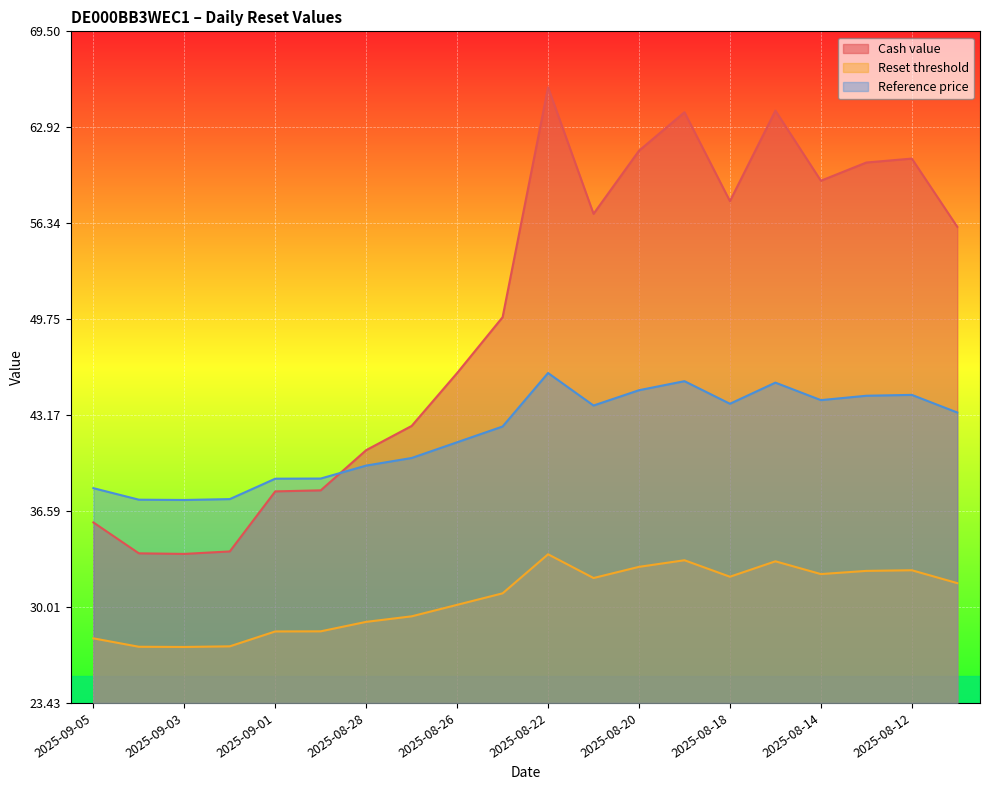

How many interior local valleys does the Cash value series have?

4